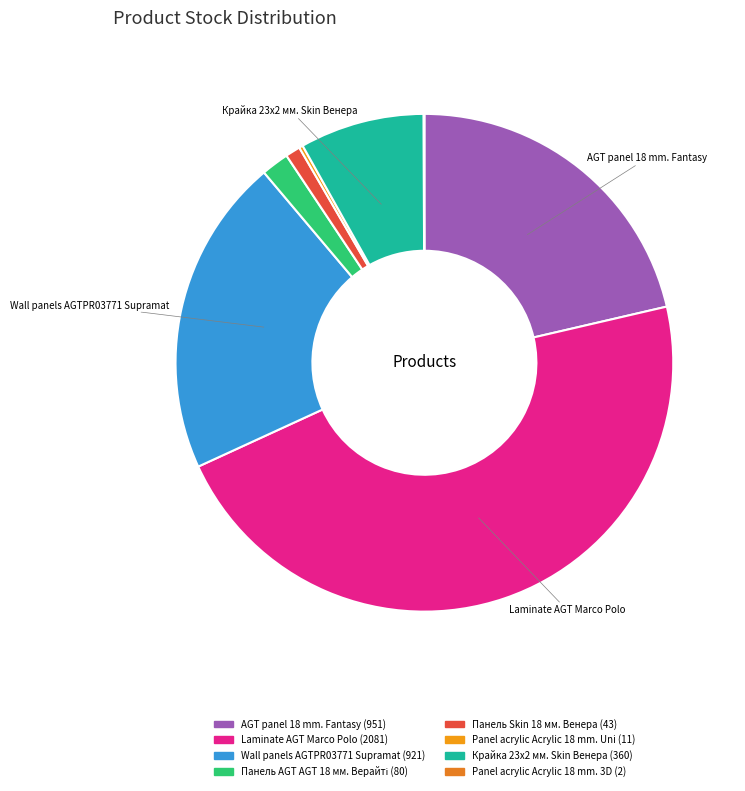

Does AGT panel 18 mm. Fantasy account for over 50% of the chart?

No